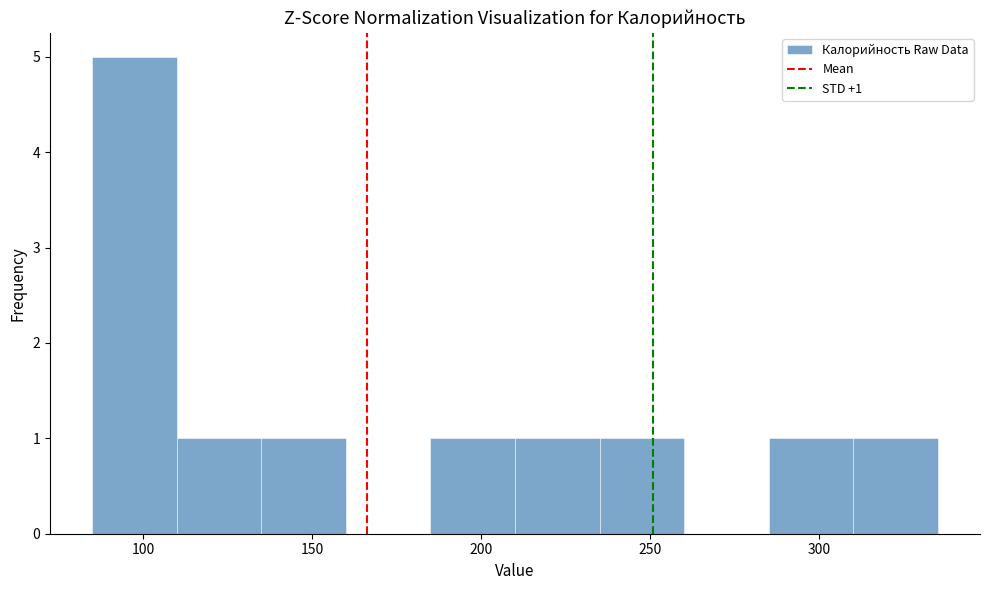

Which range on the x-axis has the tallest bar?

85 to 110